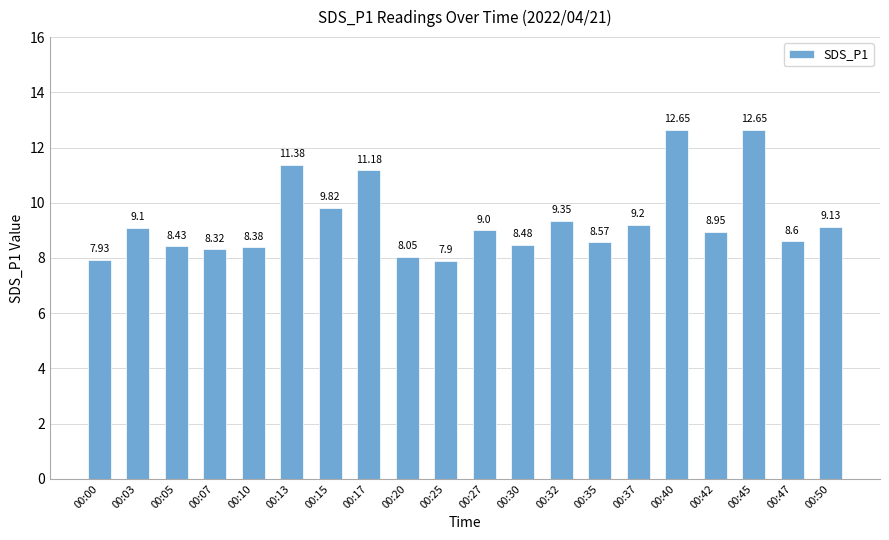

Is it true that the value at 00:35 is 8.6?

True